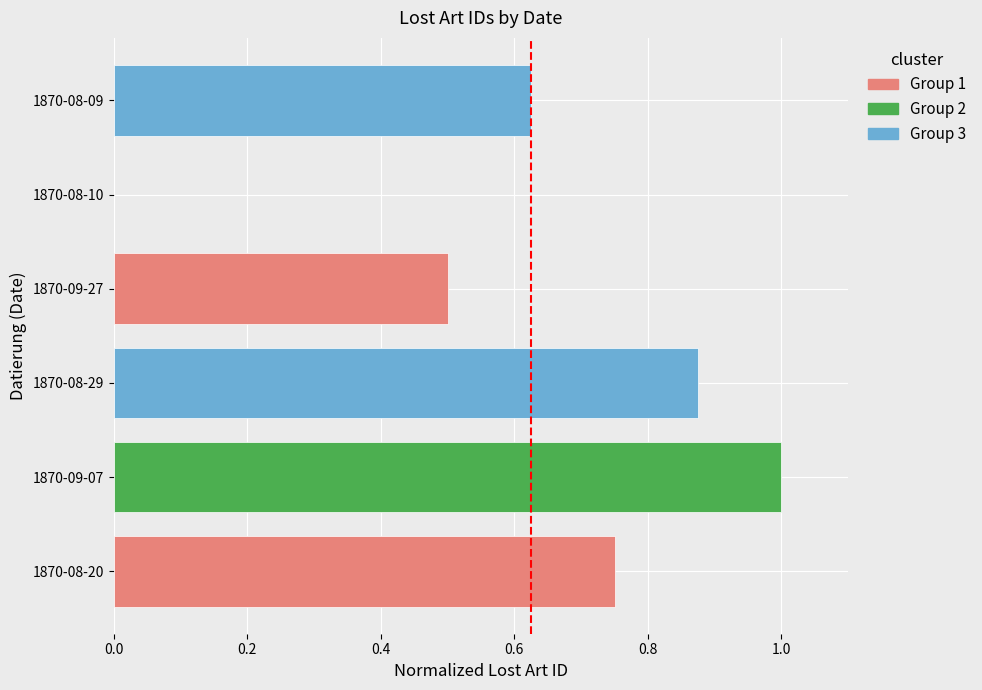

What is the sum of the values at 1870-08-29 and 1870-09-27?

1.4